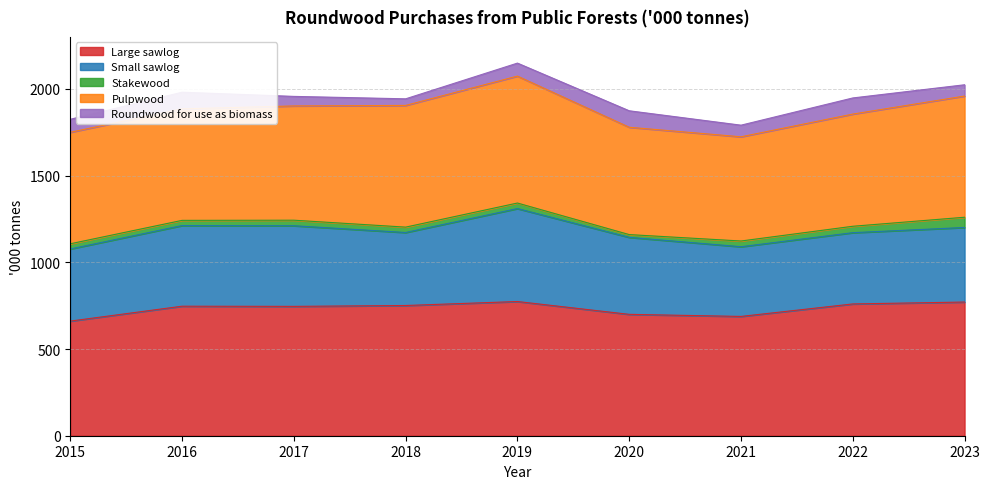

At 2019, list the series in order from smallest to largest.

Stakewood, Roundwood for use as biomass, Small sawlog, Pulpwood, Large sawlog